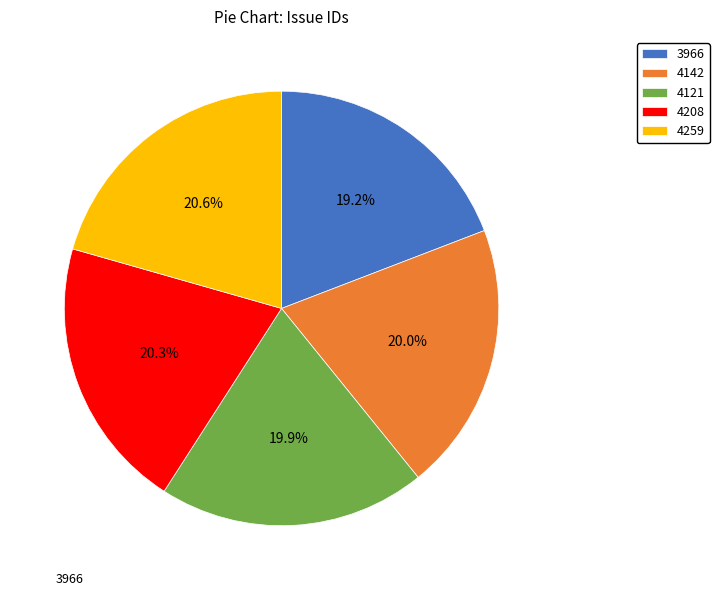

The 4142 slice represents 14% of the pie. True or false?

False